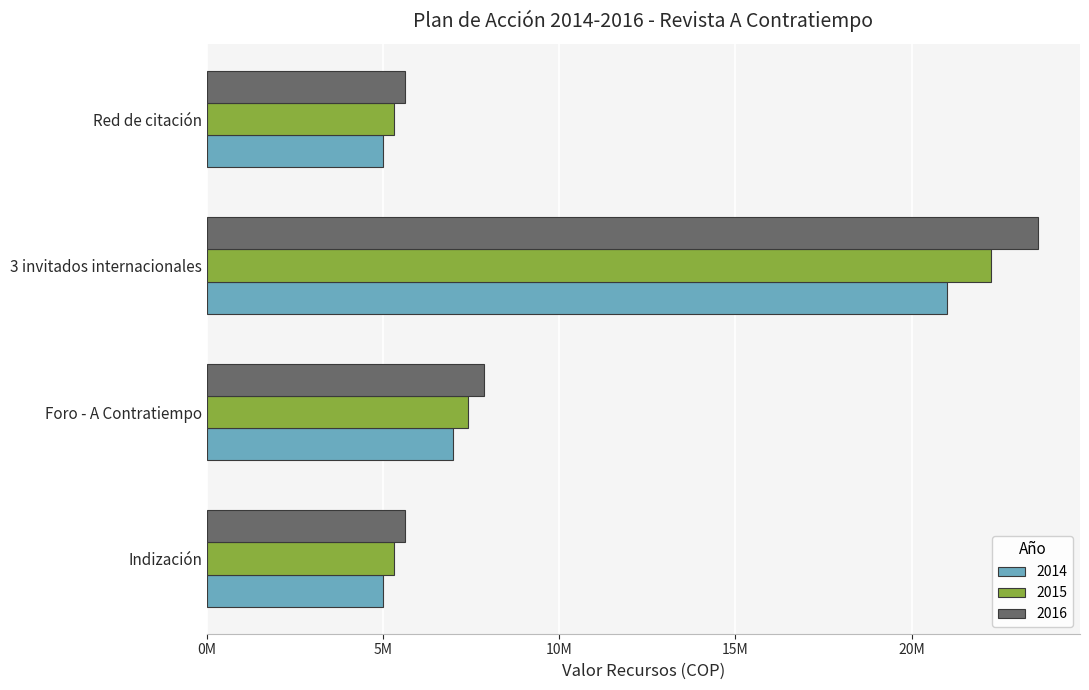

Rank the series by their maximum value, from lowest to highest.

2014, 2015, 2016